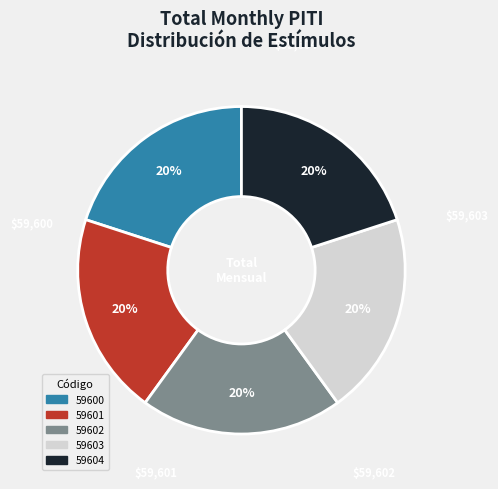

How many slices are in this pie chart?

5